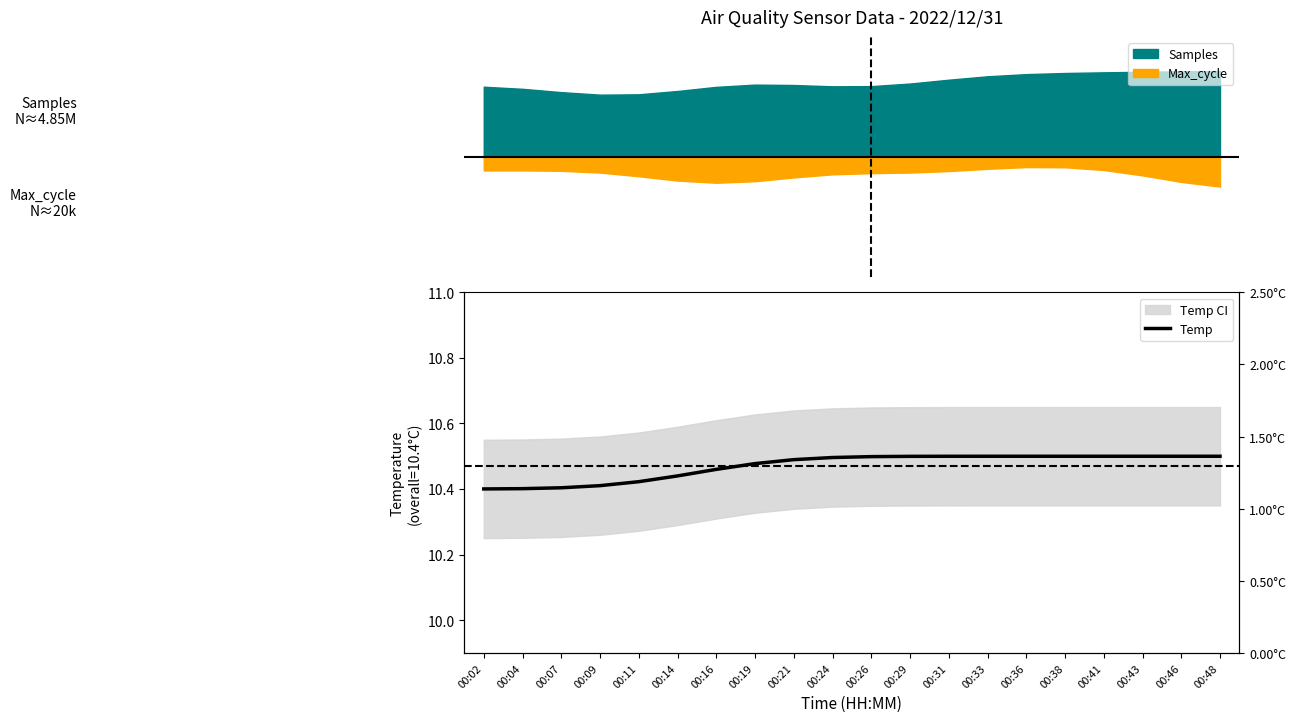

Reading left to right, transcribe all the data shown in this chart.

10.4	10.4	10.4	10.4	10.4	10.4	10.5	10.5	10.5	10.5	10.5	10.5	10.5	10.5	10.5	10.5	10.5	10.5	10.5	10.5